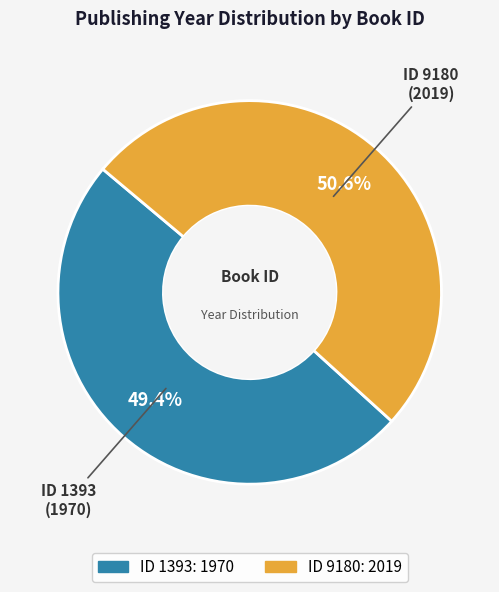

Does any single category account for the majority?

Yes